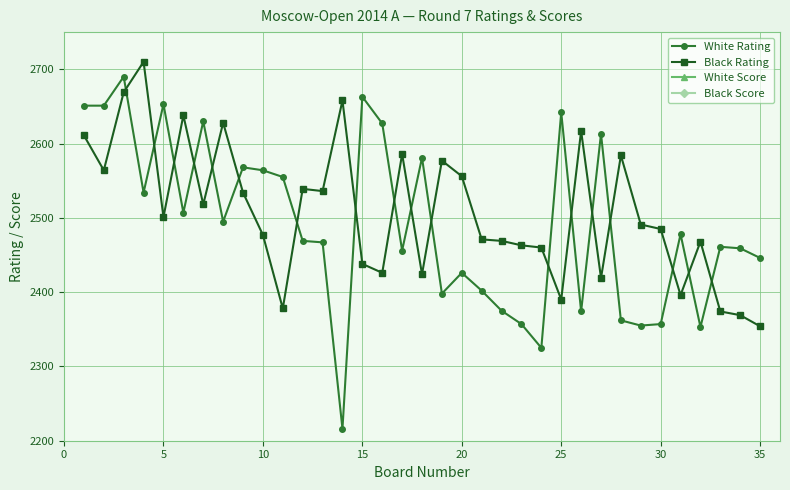

The White Rating series shows 1635 at 15. True or false?

False